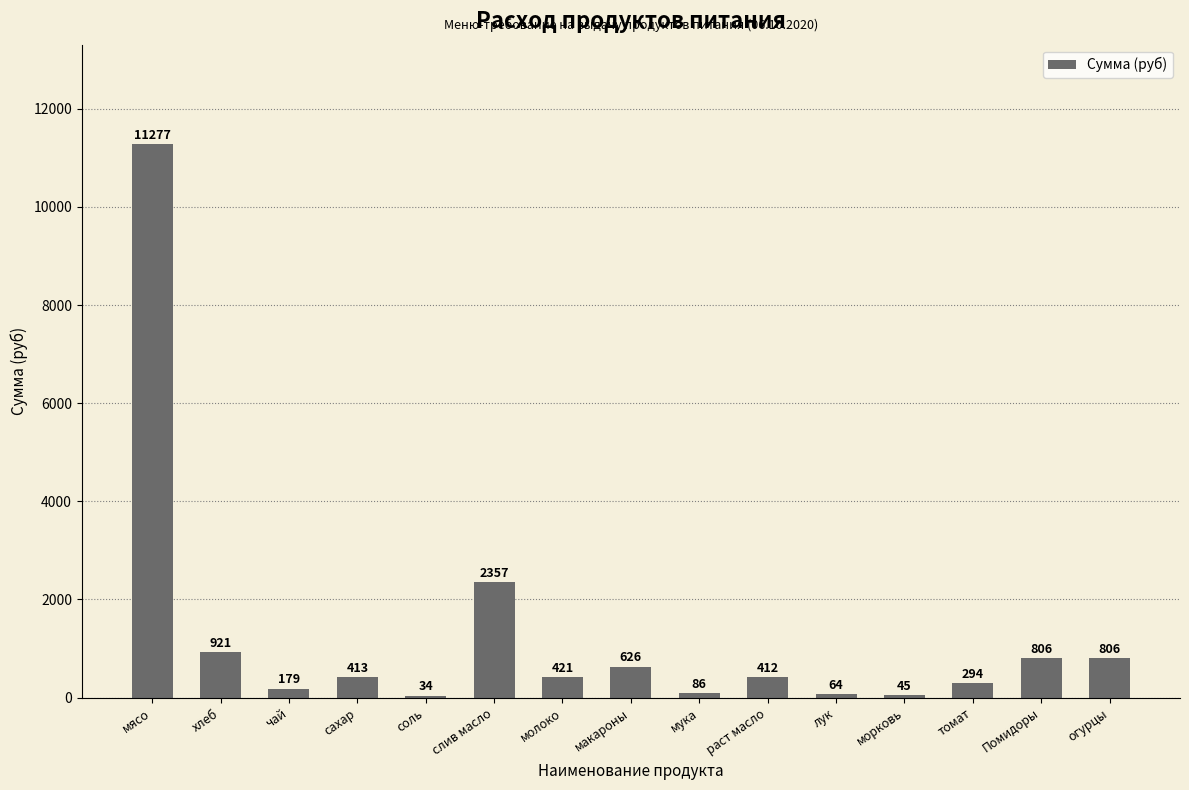

At which category does the chart reach its peak across all series?

мясо